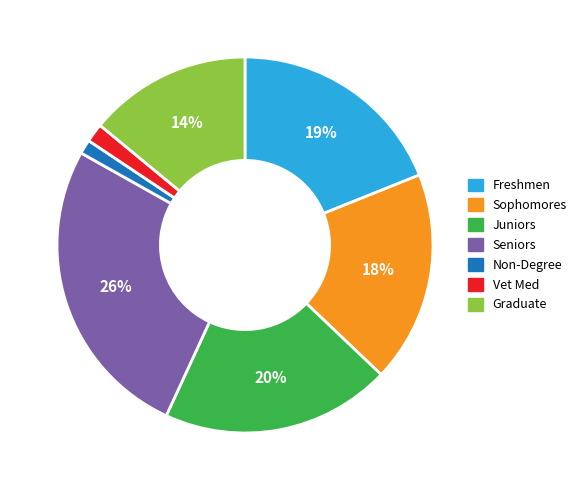

Which has a higher value, Graduate or Freshmen?

Freshmen